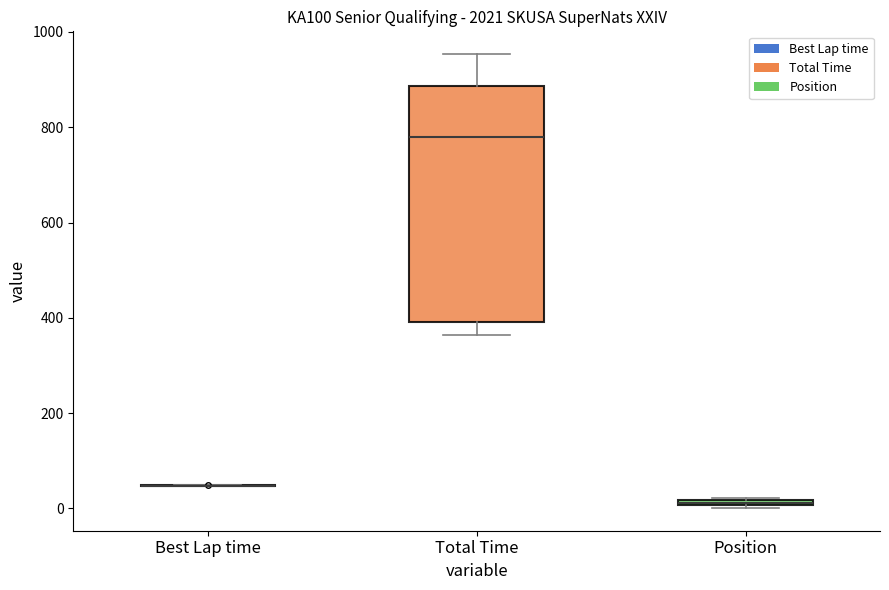

Where is the upper edge of the box for Total Time on the y-axis? The values are not printed on the chart, so give them approximately, as read against the axis.

880